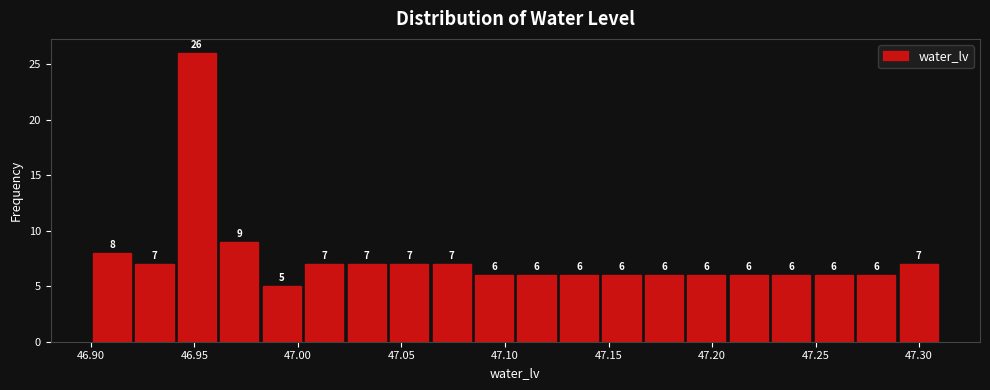

How tall is the bar that spans 47.025 to 47.045 on the x-axis? The bar edges are not printed on the chart, so give them approximately, as read against the axis.

7